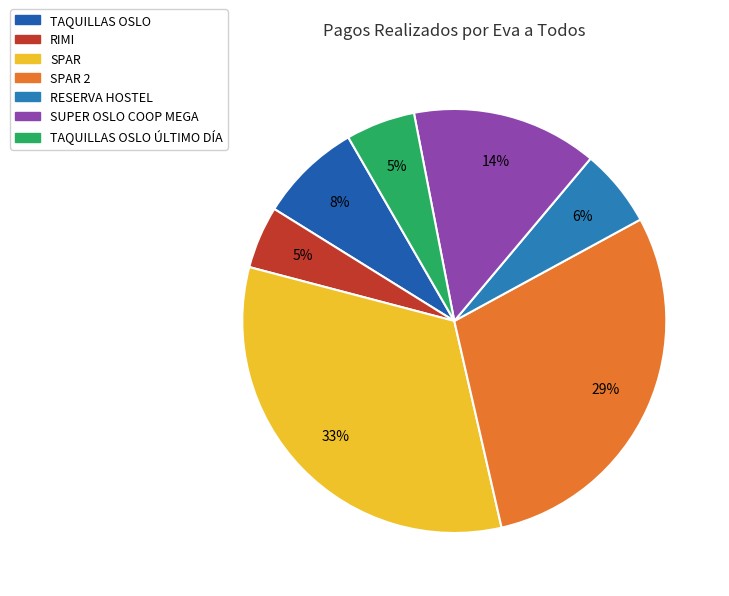

How many segments does this pie chart have?

7